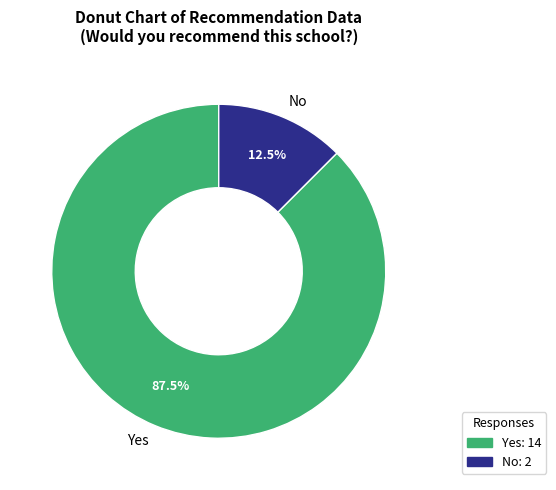

Does Yes account for over 50% of the chart?

Yes